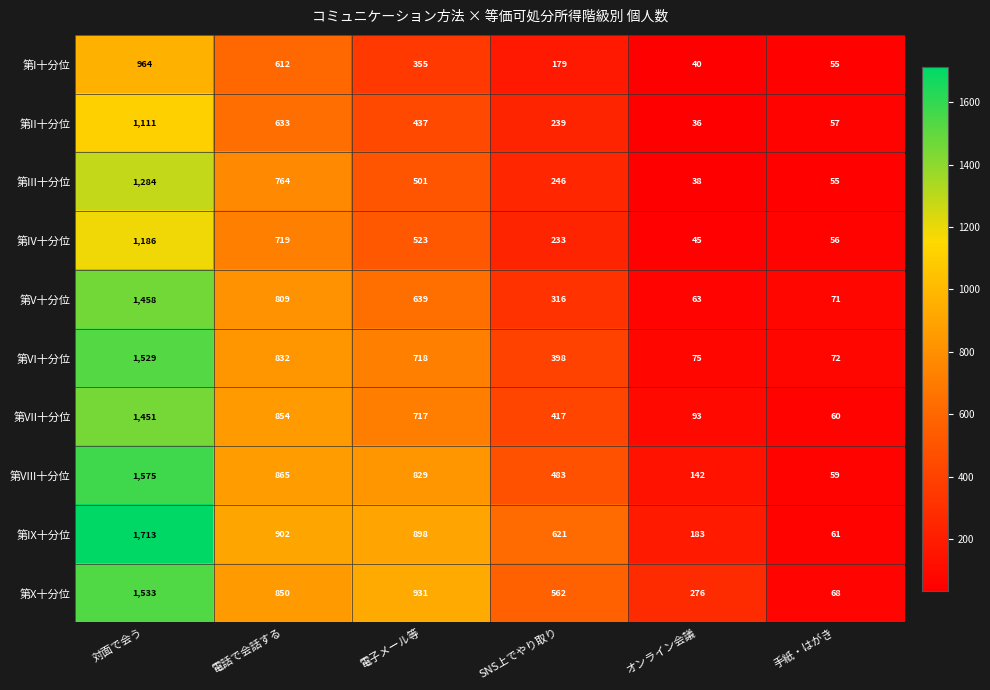

What is the average value of the 第IV十分位 series?

460